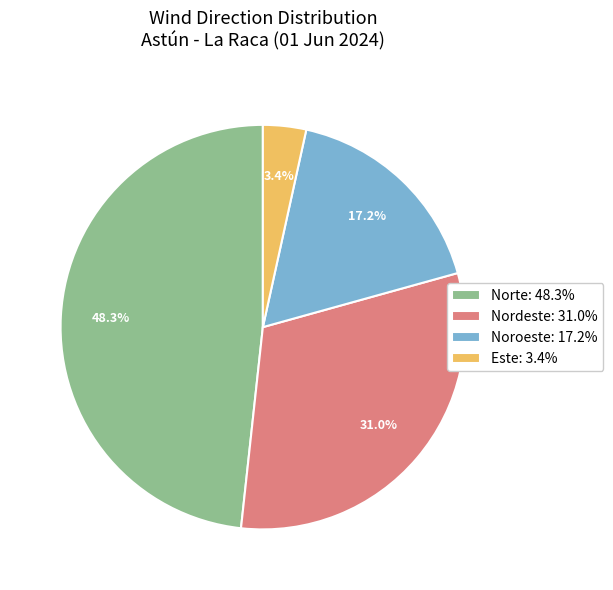

How many slices are in this pie chart?

4